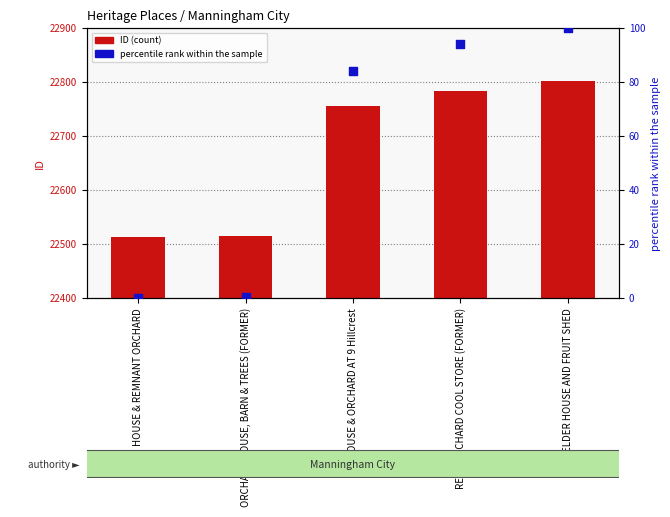

Is the value of percentile rank within the sample at HOUSE & REMNANT ORCHARD greater than the value of ID (count) at READ ORCHARD COOL STORE (FORMER)?

No